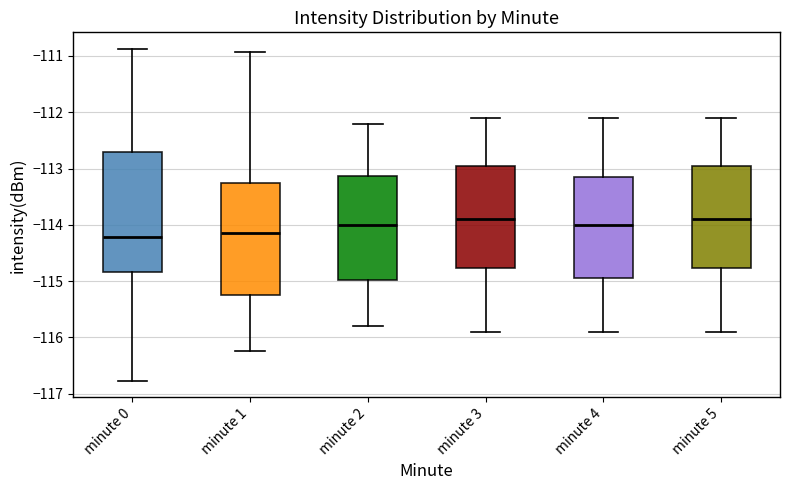

Where does the median line of the box for minute 1 sit on the y-axis? The values are not printed on the chart, so give them approximately, as read against the axis.

-114.1